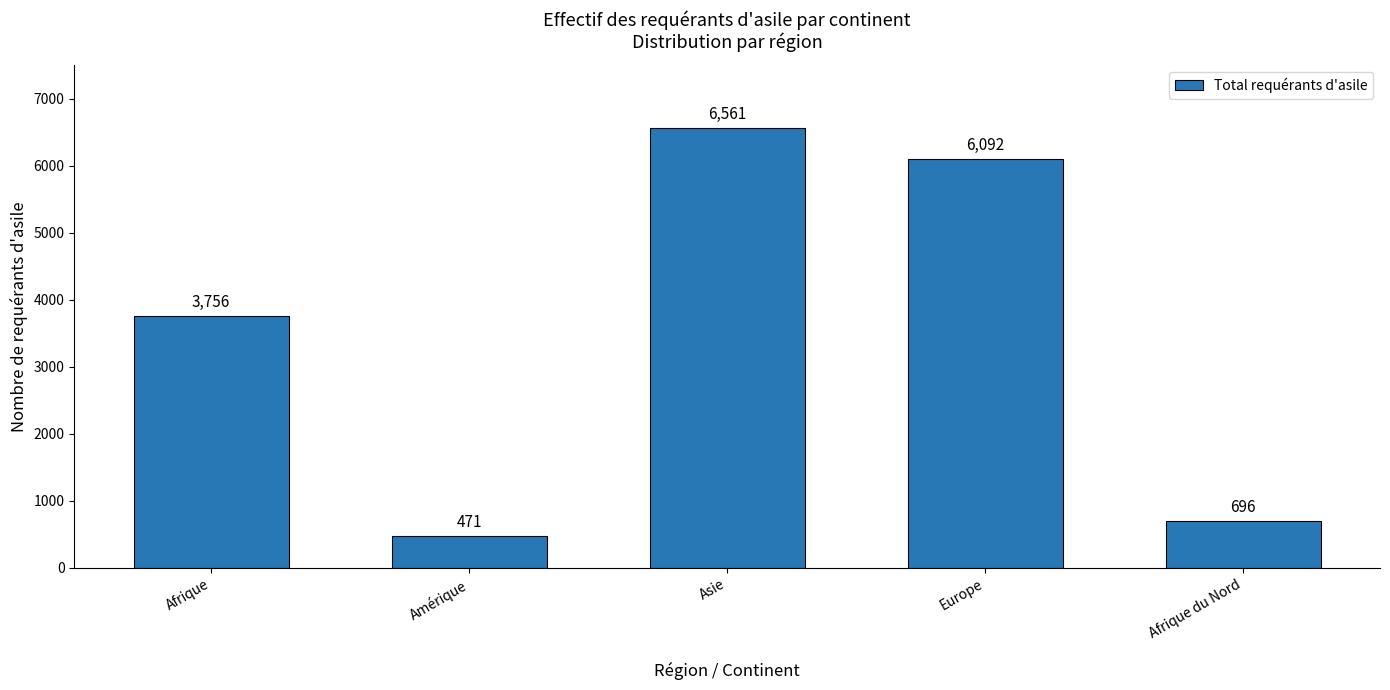

What is the ratio of the value at Afrique to the value at Asie?

0.6